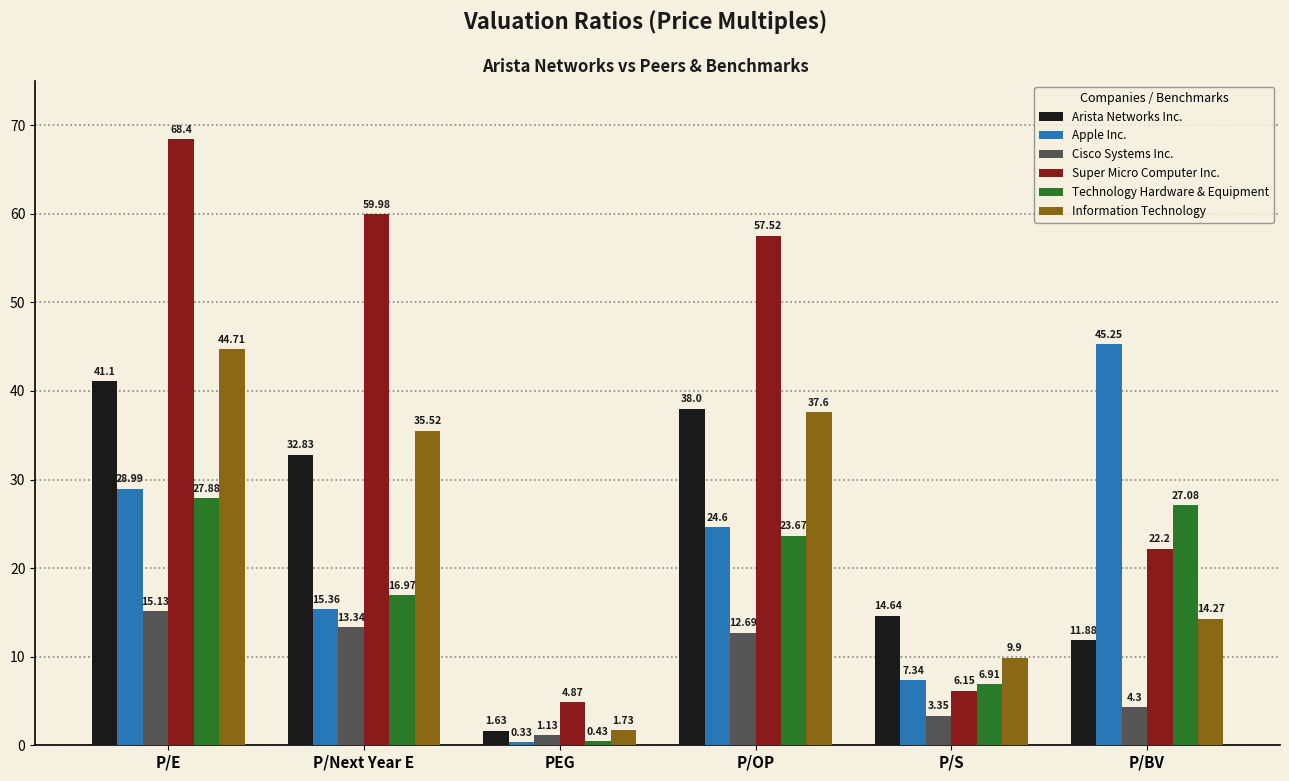

How many bars are there in total?

36